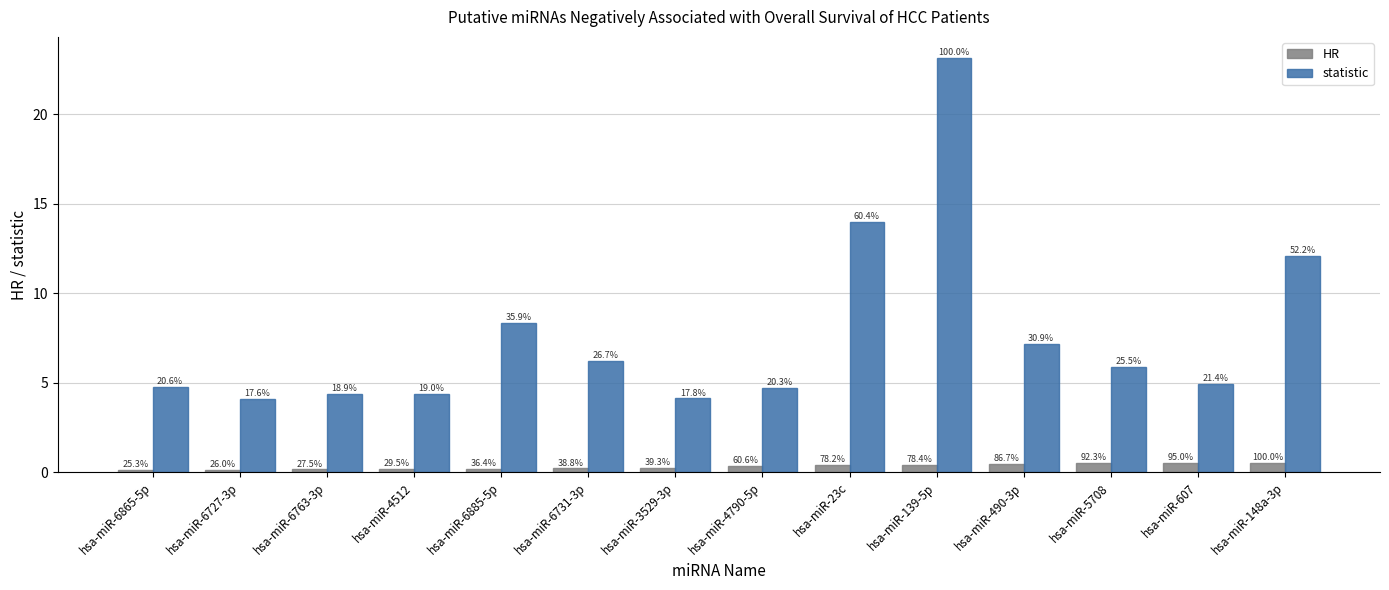

The value of HR at hsa-miR-6731-3p is 0.1. True or false?

False